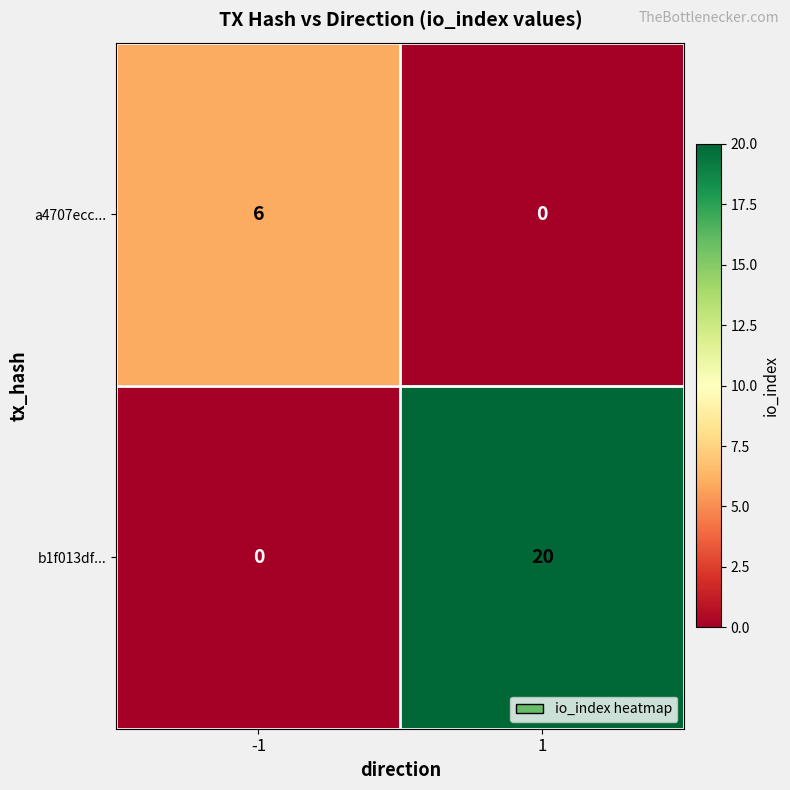

Which series has the largest total across all categories?

b1f013df...